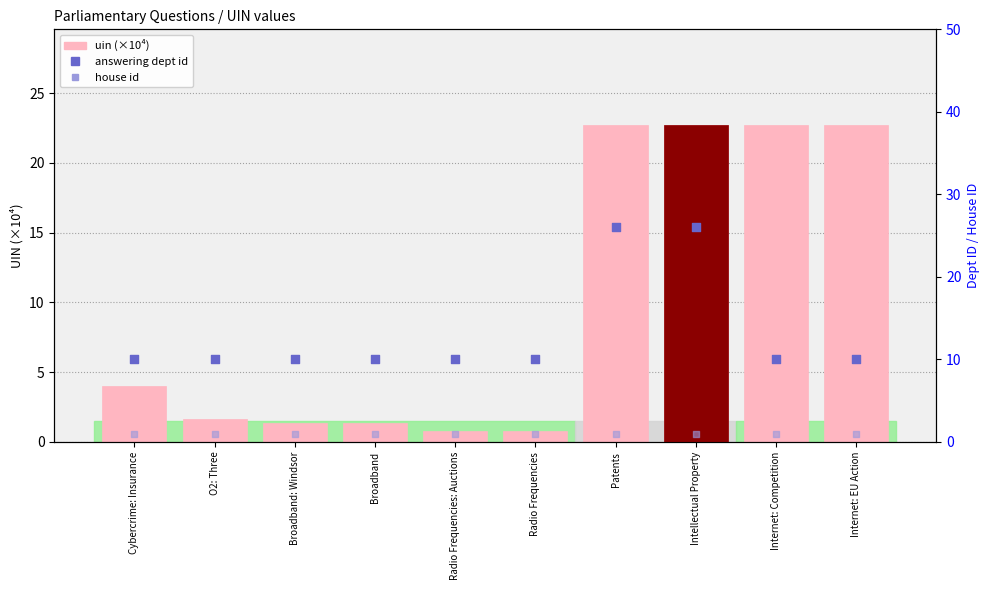

Which series has the largest Y range (max minus min)?

uin (×10⁴)